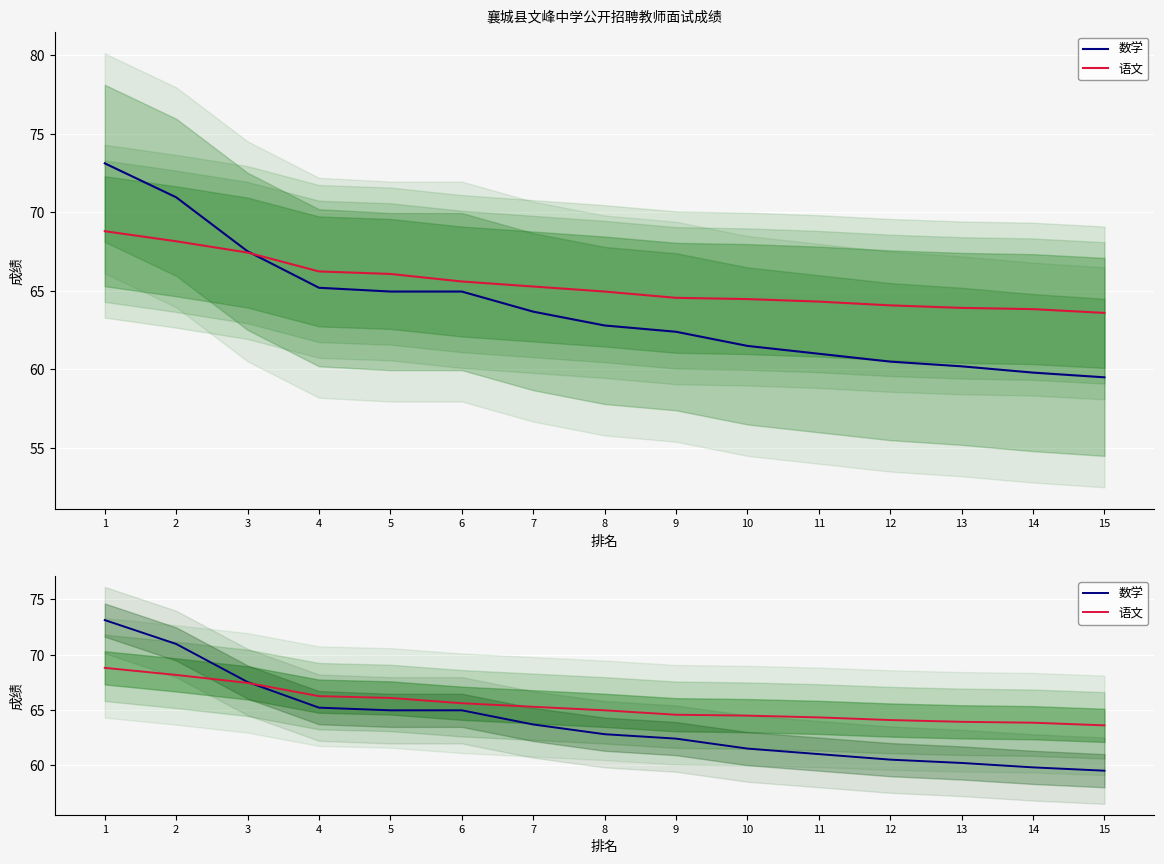

What is the sum of all 语文 values?

981.4